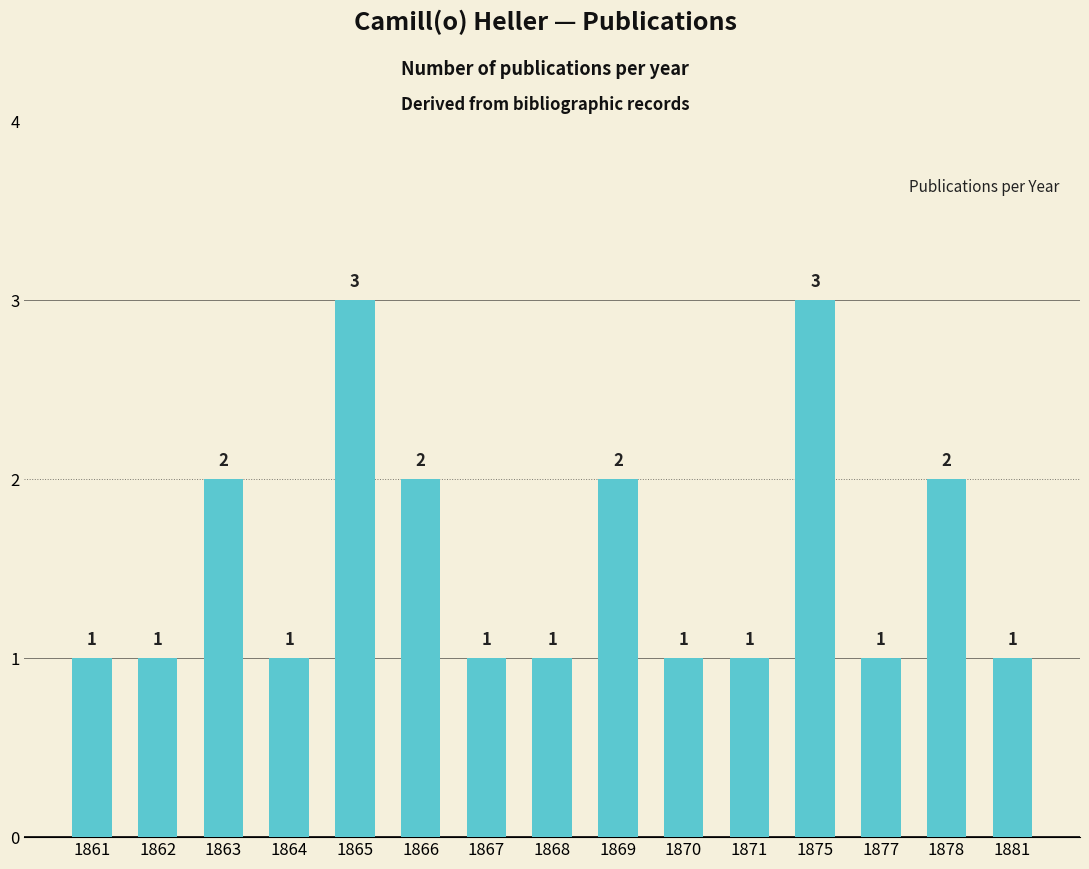

Reading right to left, list all the values displayed in this chart.

1	2	1	3	1	1	2	1	1	2	3	1	2	1	1